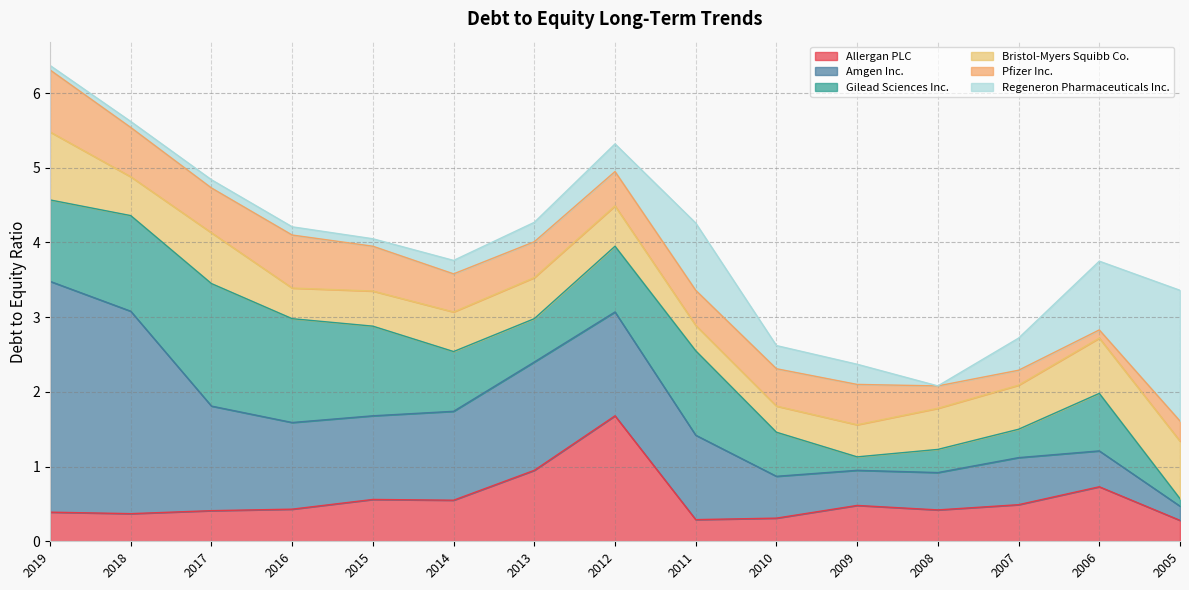

The Amgen Inc. series shows 1.4 at 2013. True or false?

True